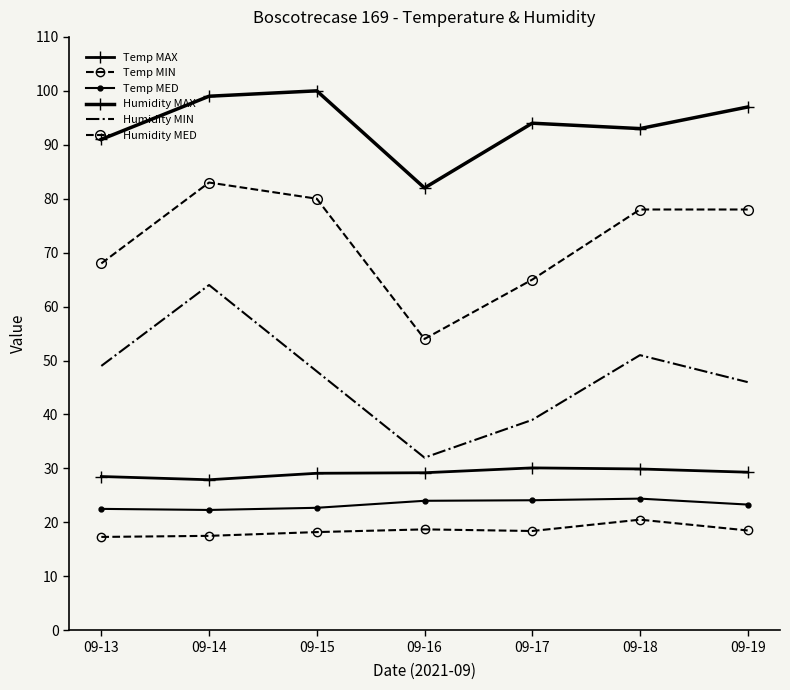

What is the spread (max minus min) of values at 09-16?

63.3